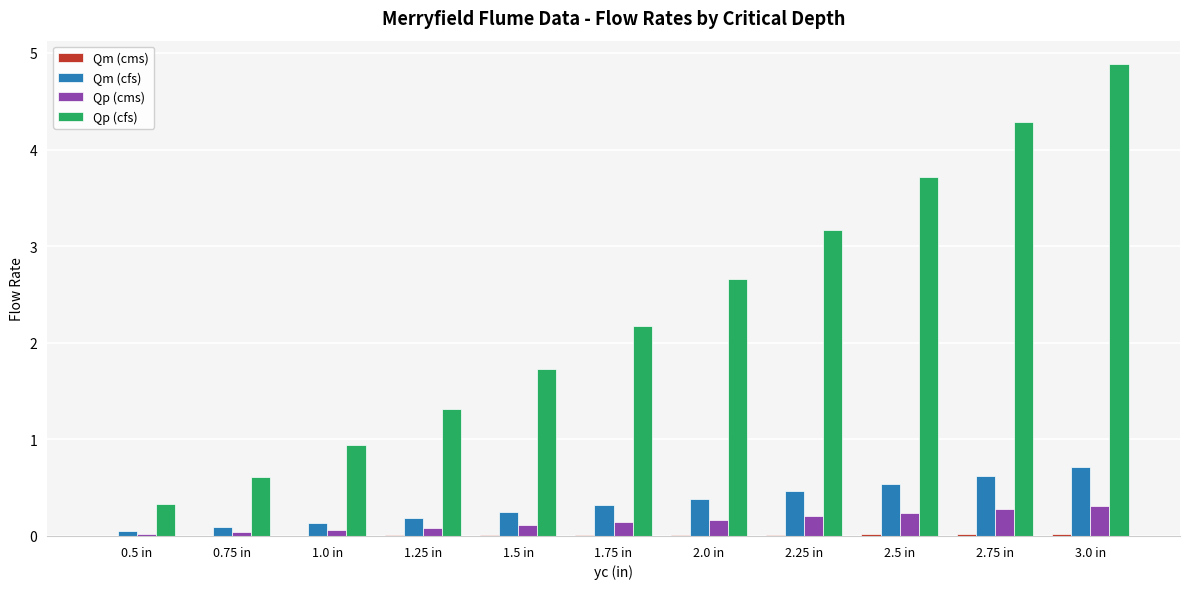

Which series has the largest total across all categories?

Qp (cfs)